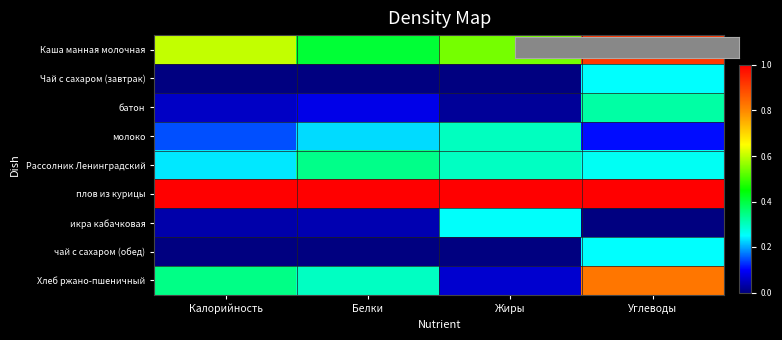

At how many categories does at least one series exceed 0?

4